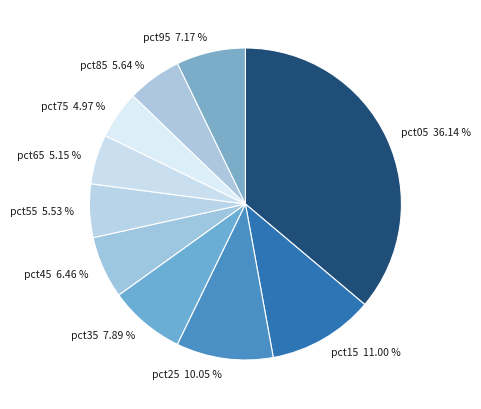

Count the number of slices in the pie.

10